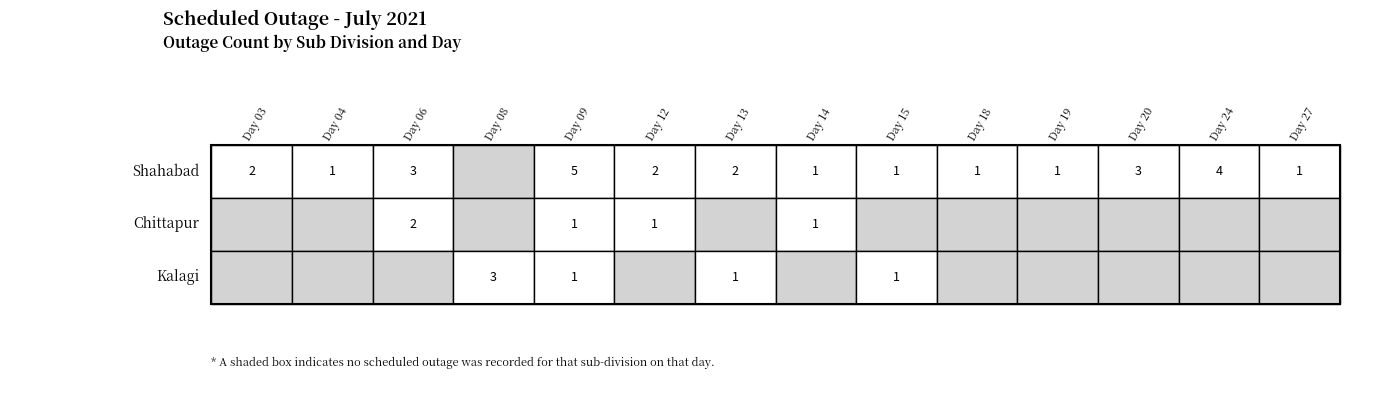

Reading left to right, extract all data points from this chart.

Shahabad: 0=2	1=1	2=3	3=0	4=5	5=2	6=2	7=1	8=1	9=1	10=1	11=3	12=4	13=1
Chittapur: 0=0	1=0	2=2	3=0	4=1	5=1	6=0	7=1	8=0	9=0	10=0	11=0	12=0	13=0
Kalagi: 0=0	1=0	2=0	3=3	4=1	5=0	6=1	7=0	8=1	9=0	10=0	11=0	12=0	13=0